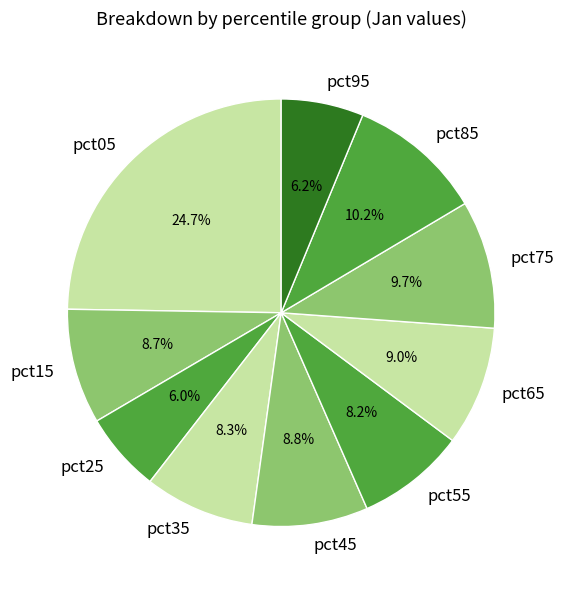

To the nearest percent, what is the difference between the pct95 and pct85 slice percentages?

4%